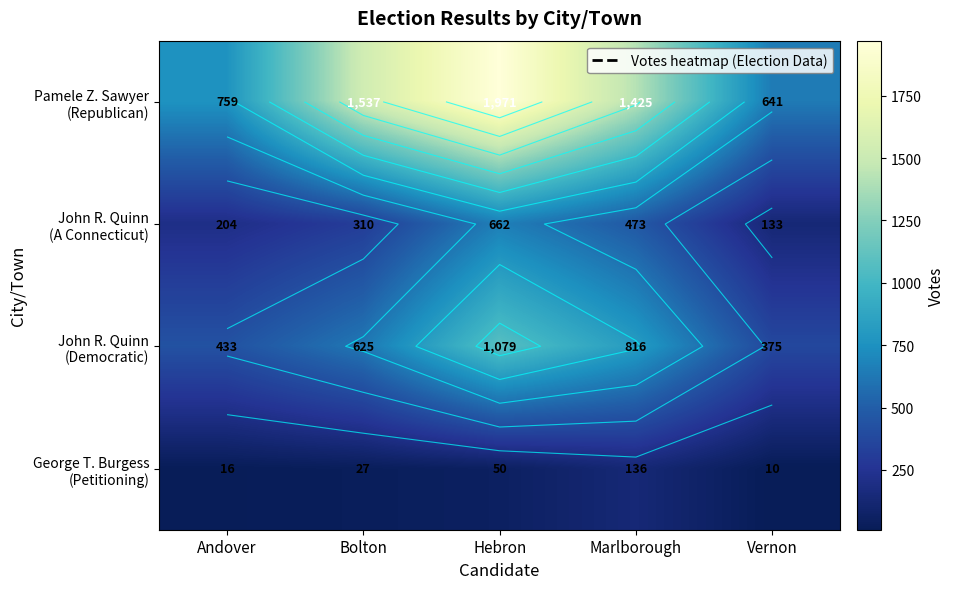

Count the number of data series in this chart.

4